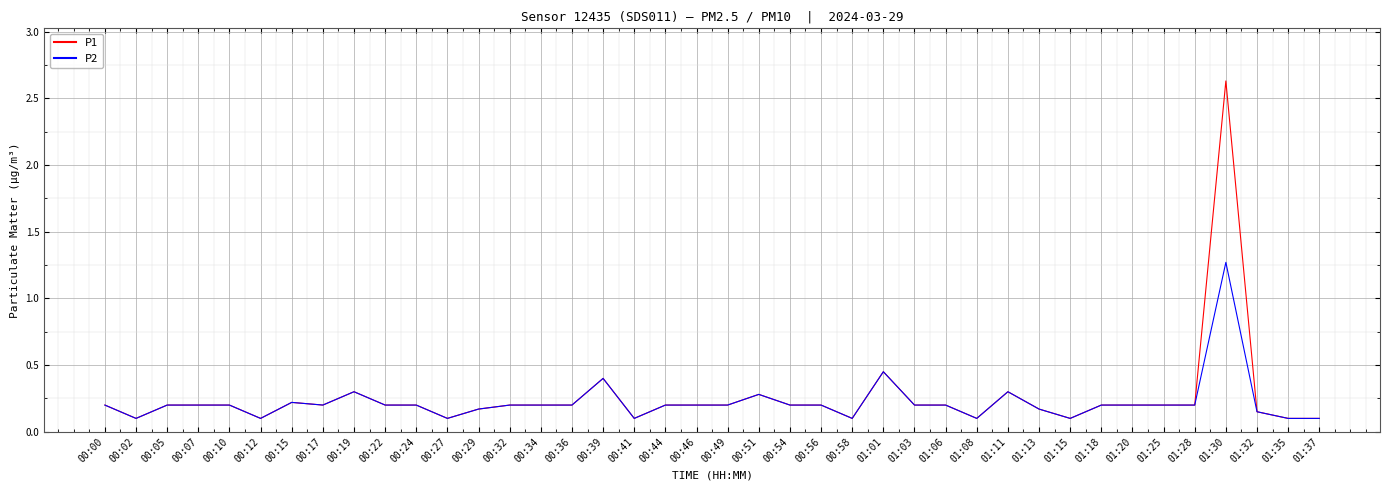

What is the sum of all P2 values?

8.8